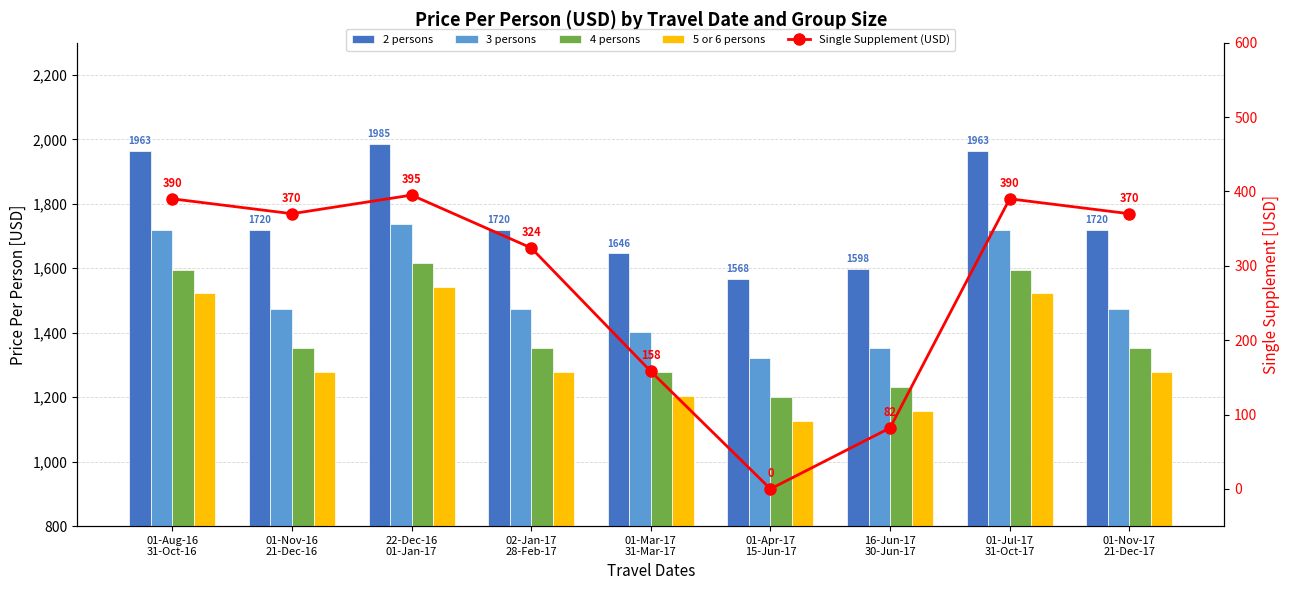

How many distinct data groups are displayed?

5